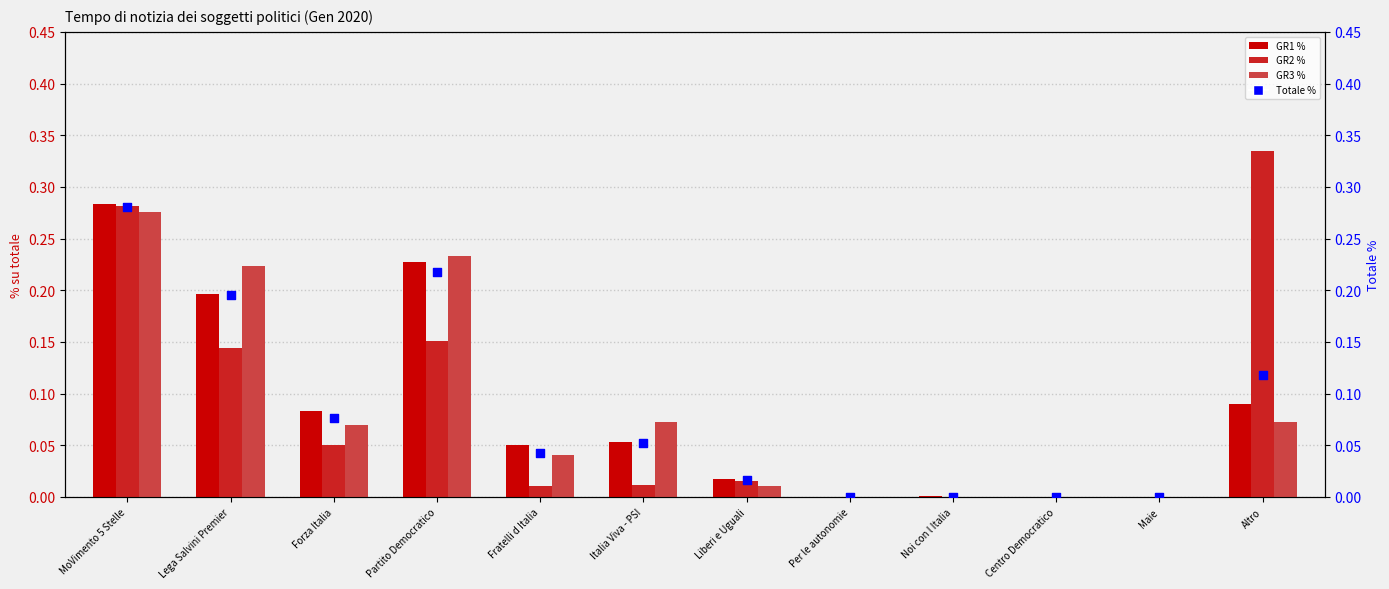

Which series contains the lowest Y value?

GR1